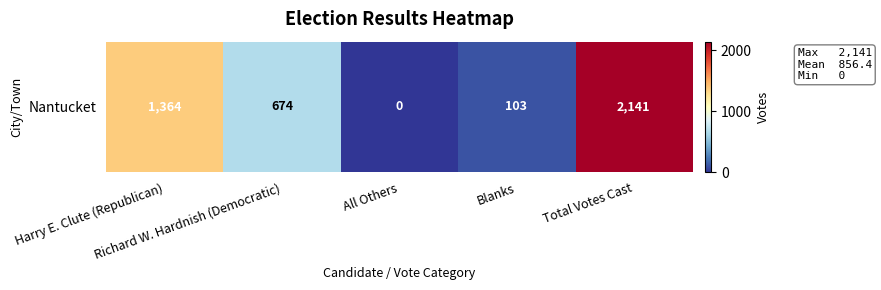

Rank the categories by value from highest to lowest.

Total Votes Cast, Harry E. Clute (Republican), Richard W. Hardnish (Democratic), Blanks, All Others